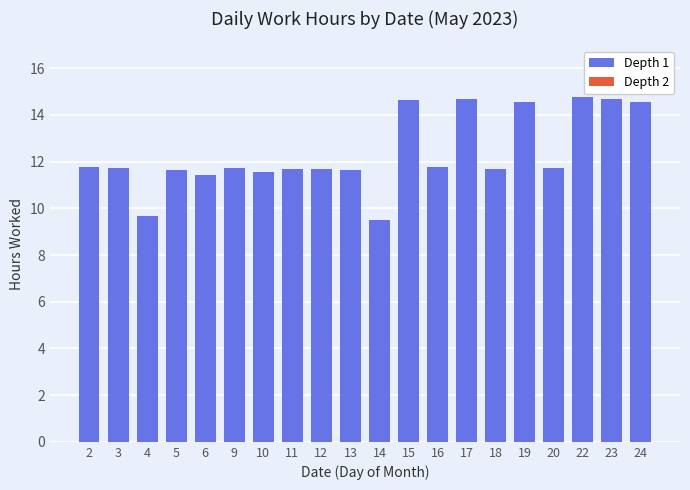

Between 22 and 11, which is larger?

22